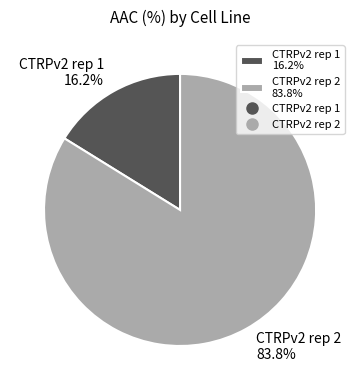

To the nearest percent, what is the combined percentage of CTRPv2 rep 1 and CTRPv2 rep 2?

100%